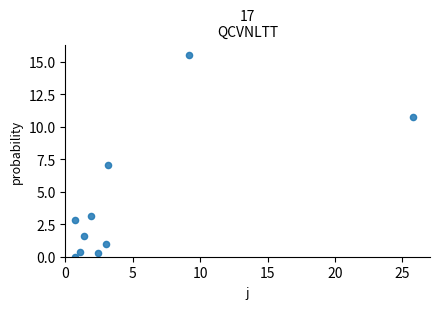

What is the average Y value?

4.2